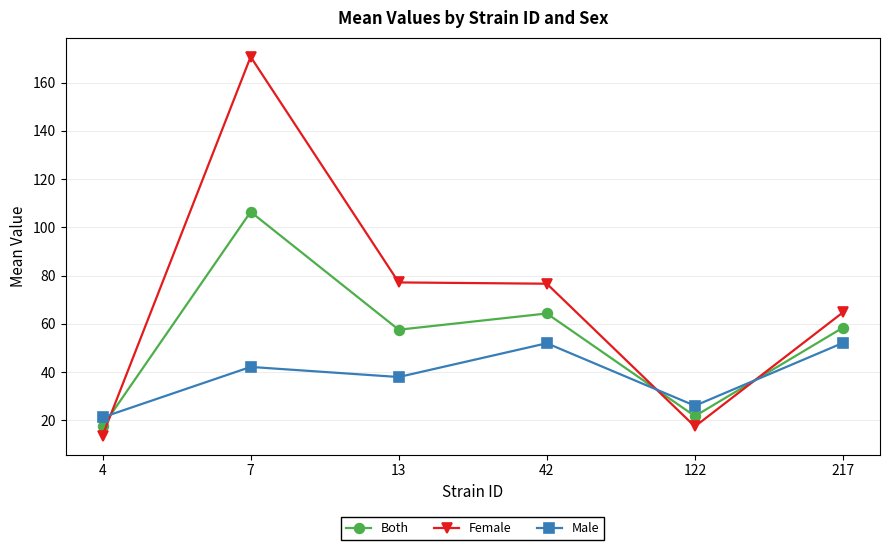

At which category is the sum across all series the highest?

7